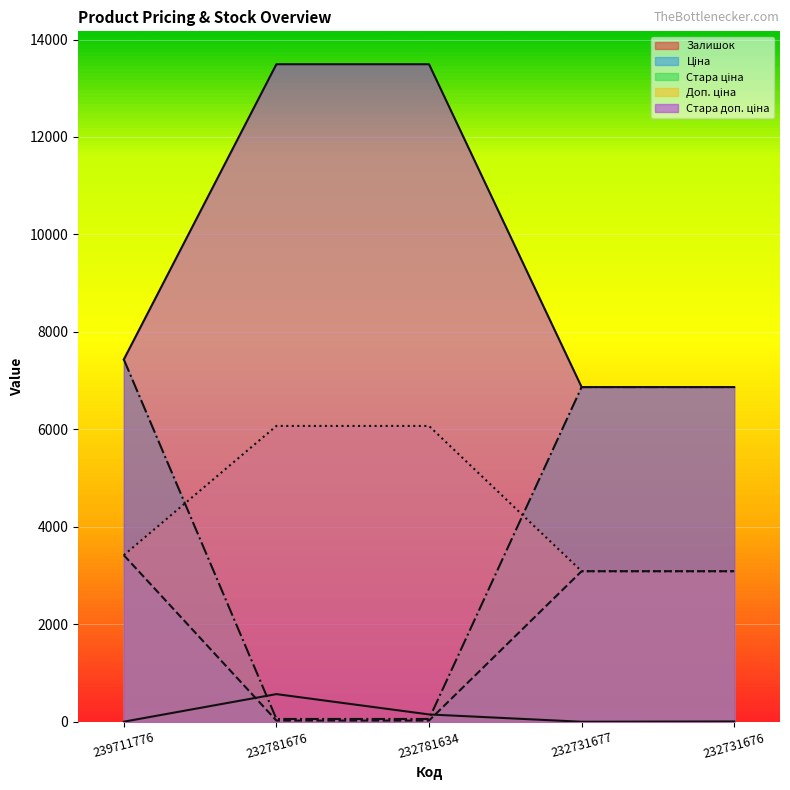

Reading left to right, what are all the values shown in this chart?

Залишок: 239711776=4.0	232781676=570.0	232781634=153.0	232731677=3.0	232731676=9.0
Ціна: 239711776=3420.6	232781676=27.0	232781634=27.0	232731677=3091.2	232731676=3091.2
Стара ціна: 239711776=7436.2	232781676=60.0	232781634=60.0	232731677=6869.4	232731676=6869.4
Доп. ціна: 239711776=3421.0	232781676=6072.0	232781634=6072.0	232731677=3091.0	232731676=3091.0
Стара доп. ціна: 239711776=7436.2	232781676=13493.2	232781634=13493.2	232731677=6869.4	232731676=6869.4